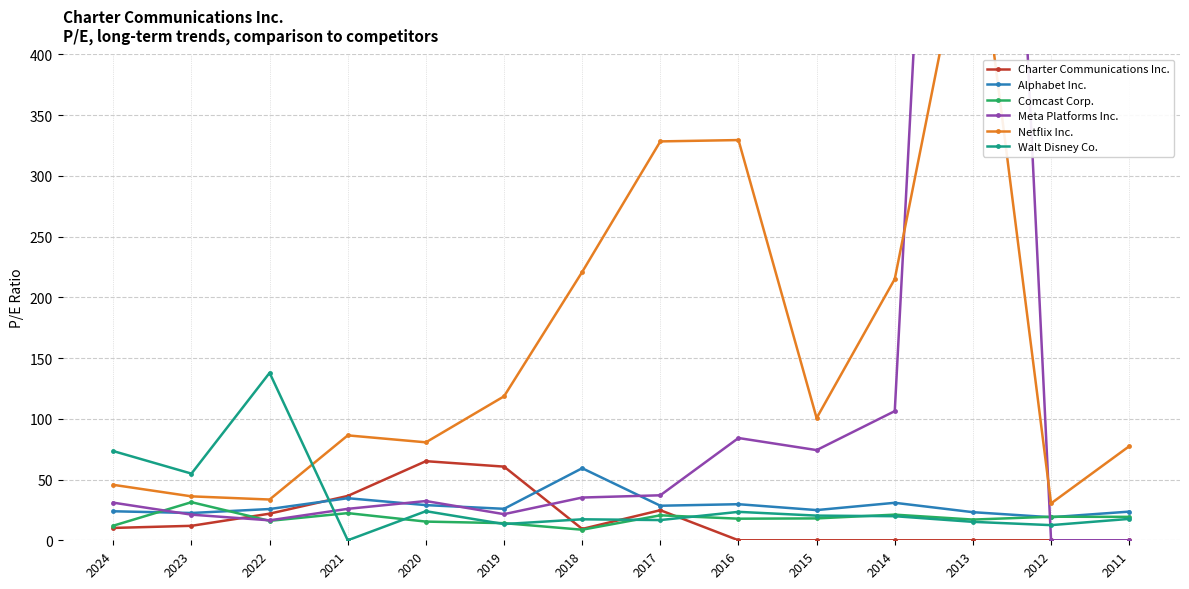

Which series has the widest spread of values?

Meta Platforms Inc.